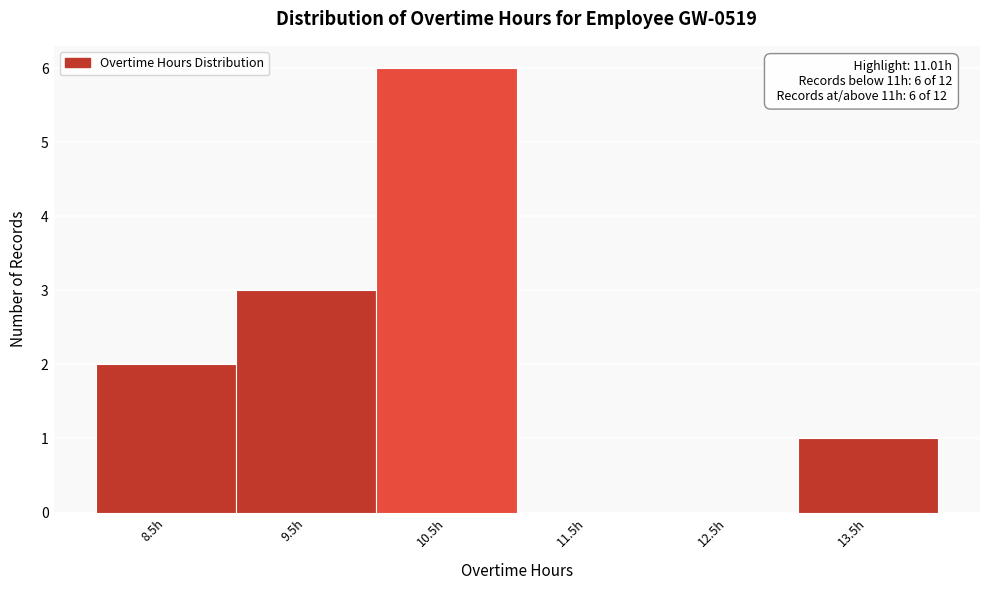

Reading left to right, extract all data points from this chart.

8.5h=2	9.5h=3	10.5h=6	11.5h=0	12.5h=0	13.5h=1